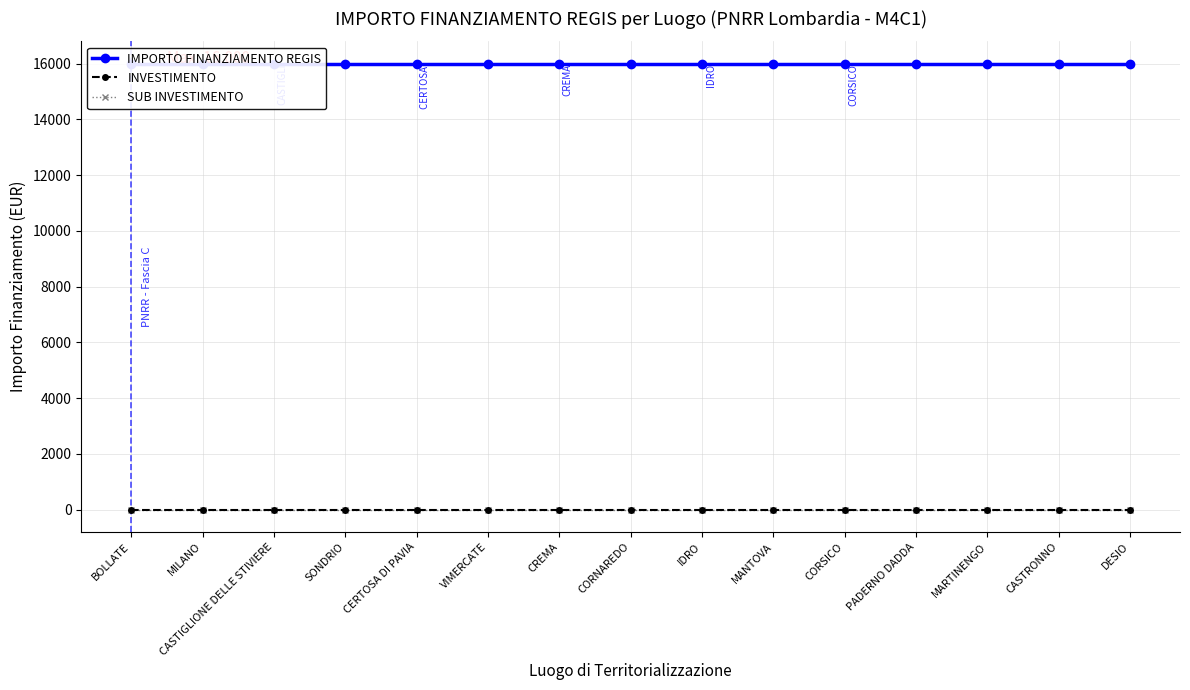

What is the spread (max minus min) of values at CASTRONNO?

15996.8